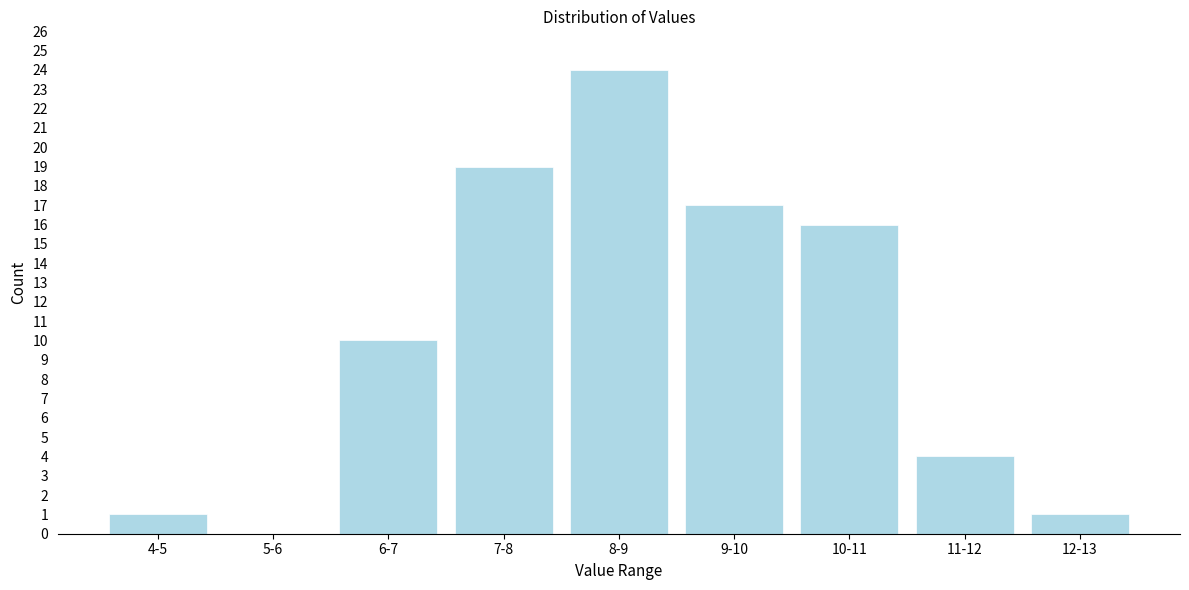

Reading right to left, list all the values displayed in this chart.

12-13=1	11-12=4	10-11=16	9-10=17	8-9=24	7-8=19	6-7=10	5-6=0	4-5=1